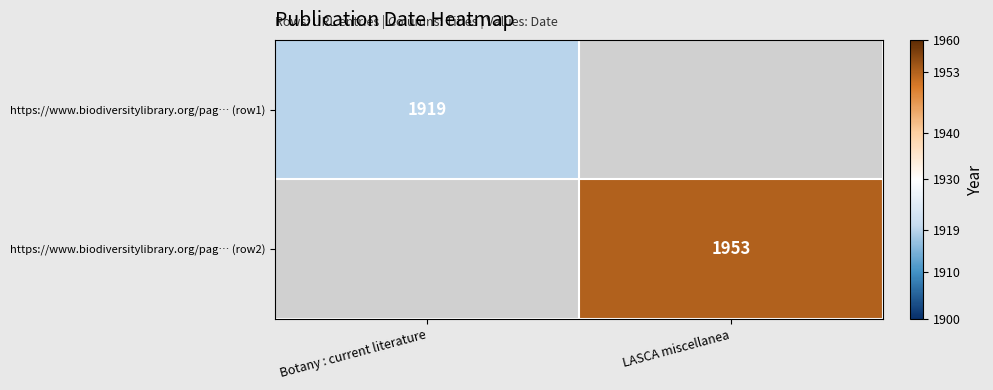

At which category does the chart reach its peak across all series?

LASCA miscellanea